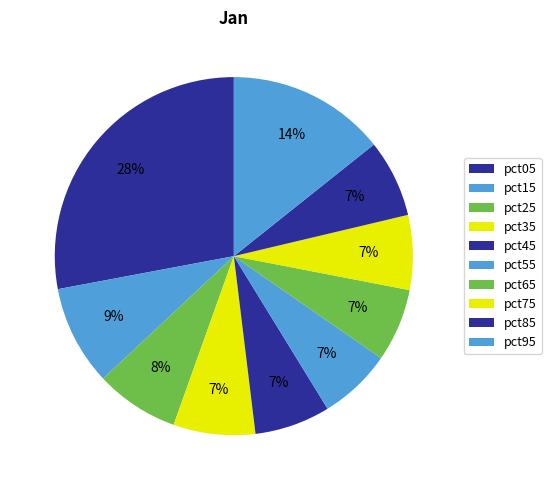

Does pct75 account for over 50% of the chart?

No